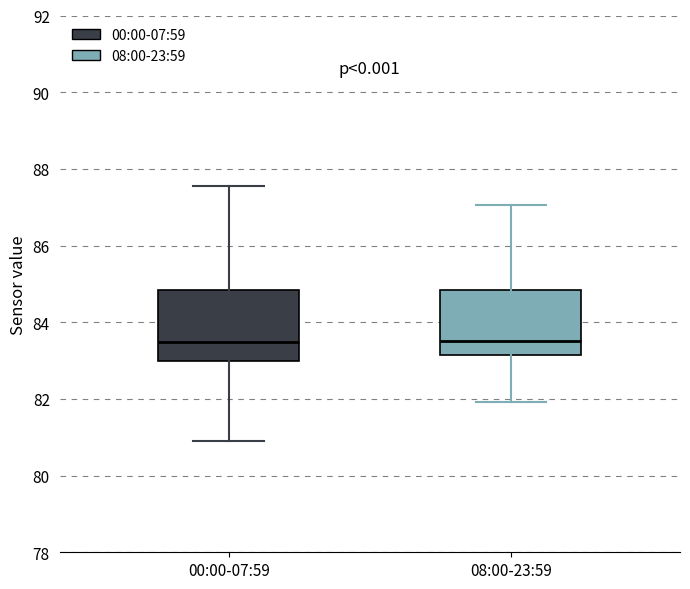

Reading left to right, read every box against the y-axis: the position of its median line, the range the box covers, and the ends of its whiskers. The values are not printed on the chart, so give them approximately, as read against the axis.

00:00-07:59: median 83.4, box 83.0 to 84.8, whiskers 80.8 to 87.6
08:00-23:59: median 83.6, box 83.2 to 84.8, whiskers 82.0 to 87.0